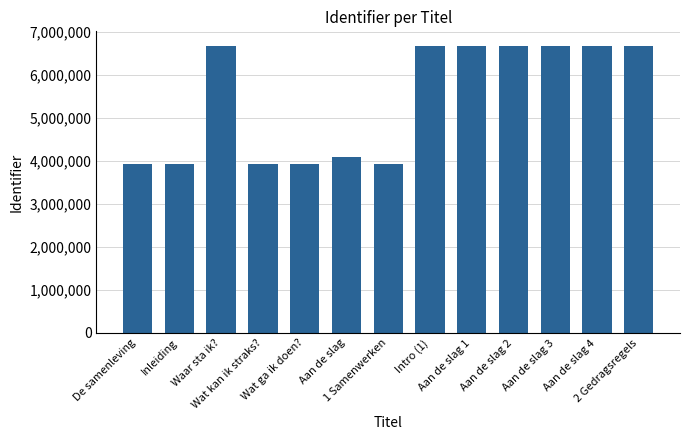

What is the difference between the second highest and second lowest values?

2756683